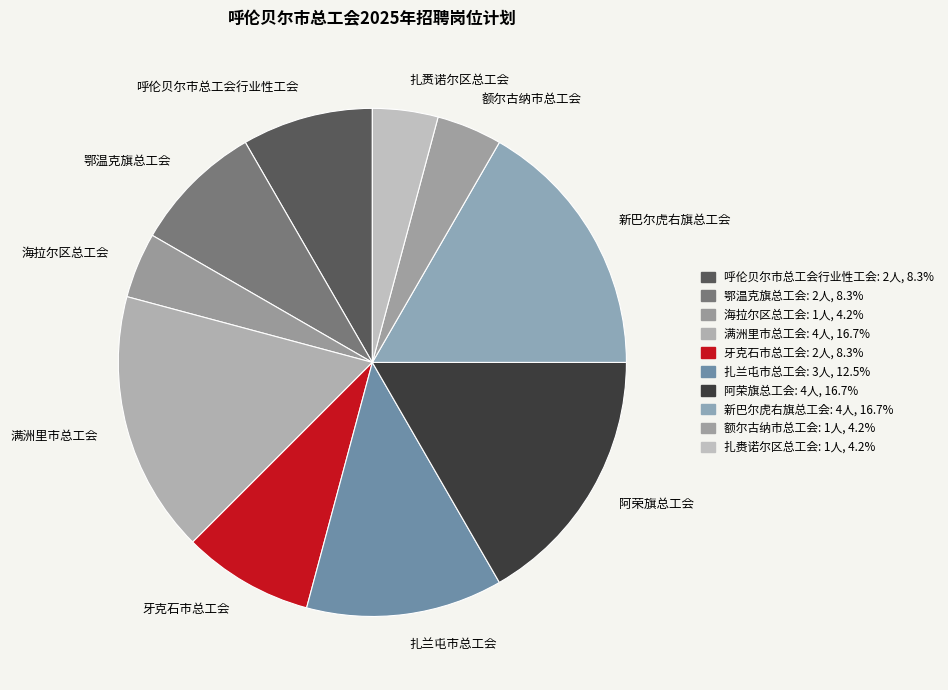

Which has a higher value, 呼伦贝尔市总工会行业性工会 or 扎兰屯市总工会?

扎兰屯市总工会